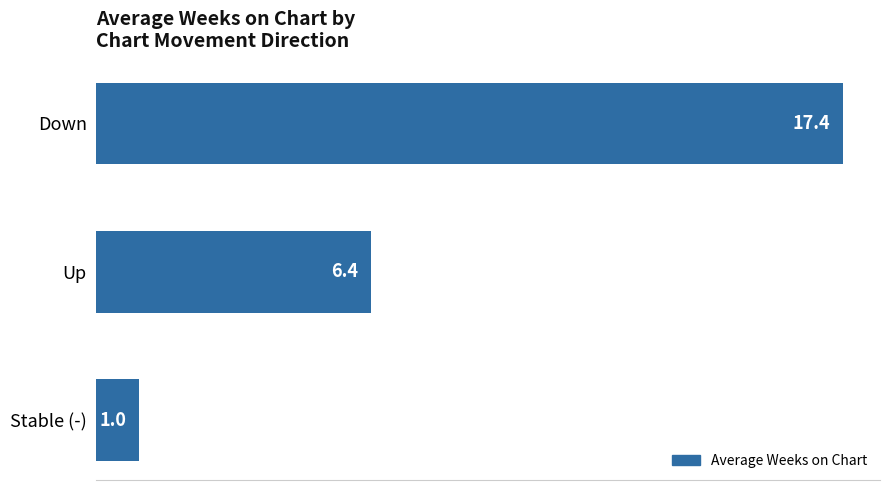

What is the sum of the values at Up and Down?

23.8